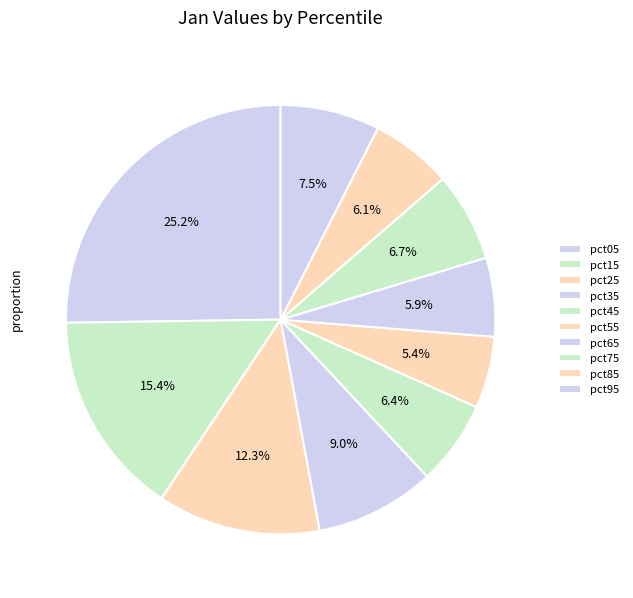

Is it true that pct35 is 9% of the pie?

True